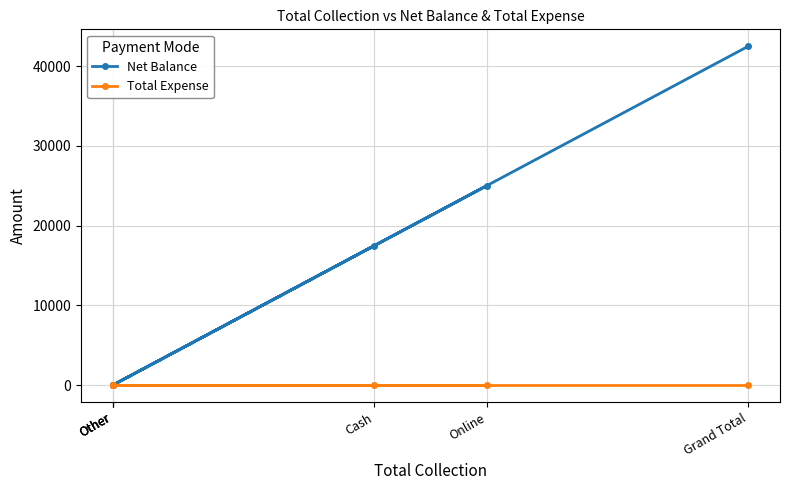

How many lines are shown in the chart?

2